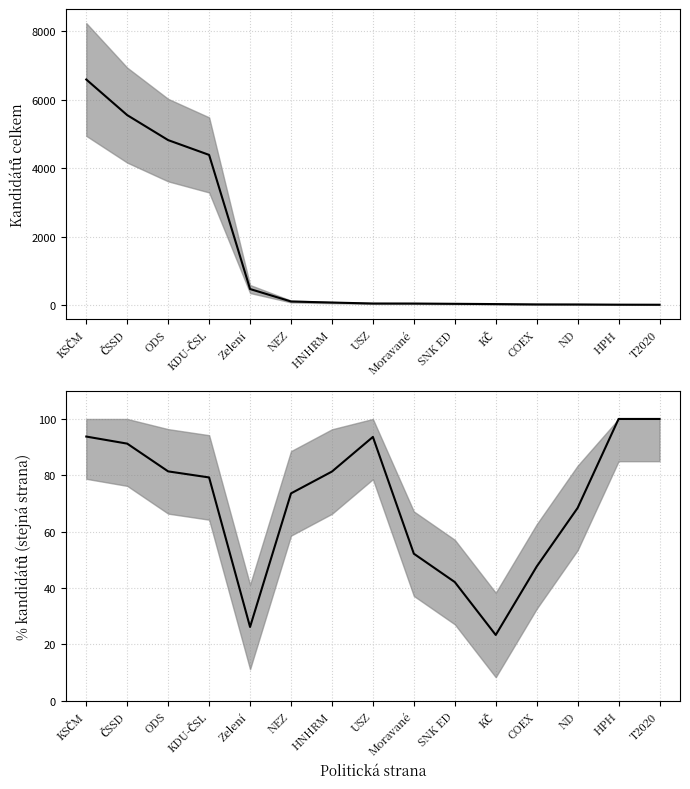

What is the difference between the % stejná strana values at USZ and KSČM?

0.1